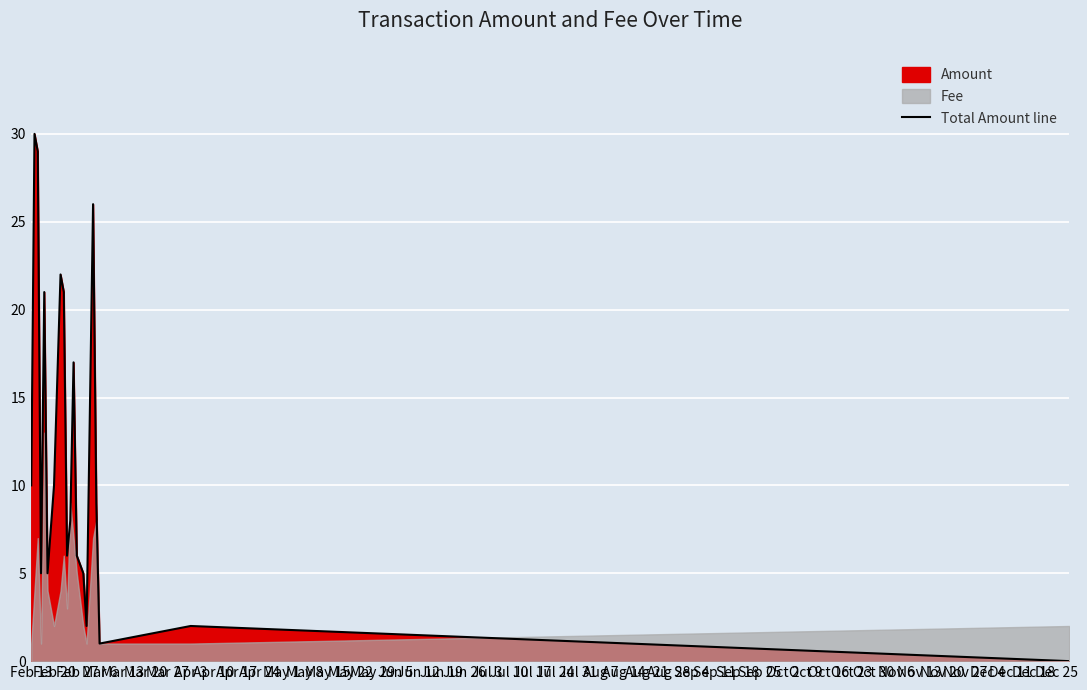

Reading left to right, transcribe all the data shown in this chart.

10	30	29	5	21	5	10	22	21	6	8	17	6	5	2	26	9	1	2	0